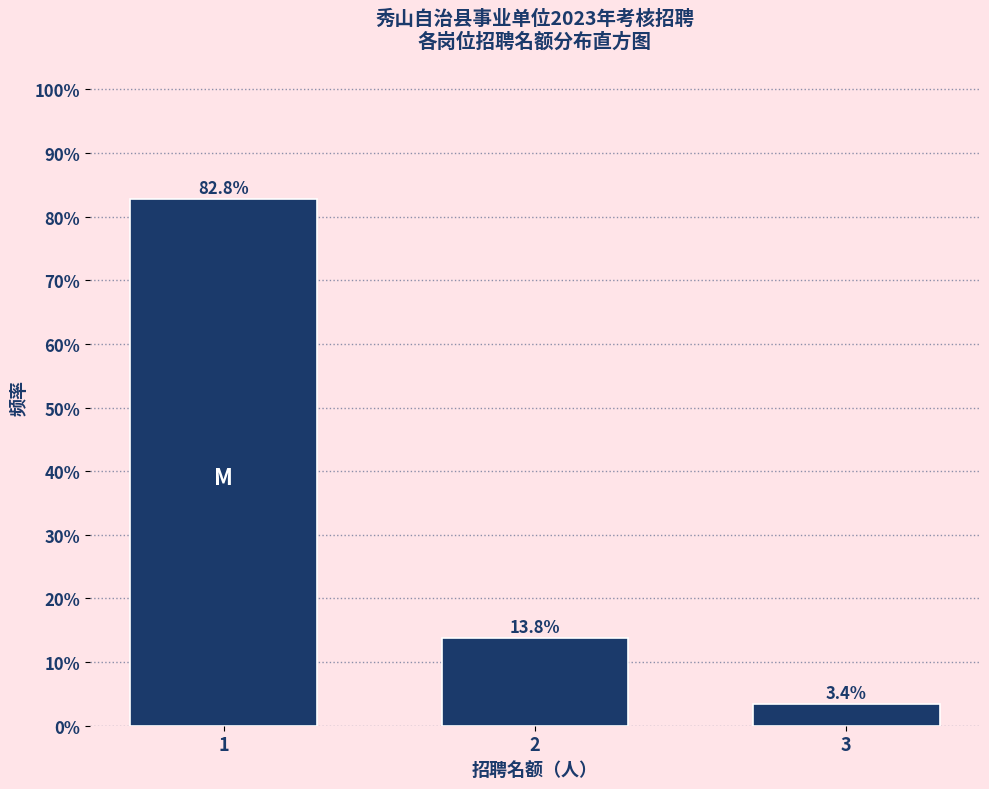

Reading left to right, transcribe all the data shown in this chart.

82.8	13.8	3.4